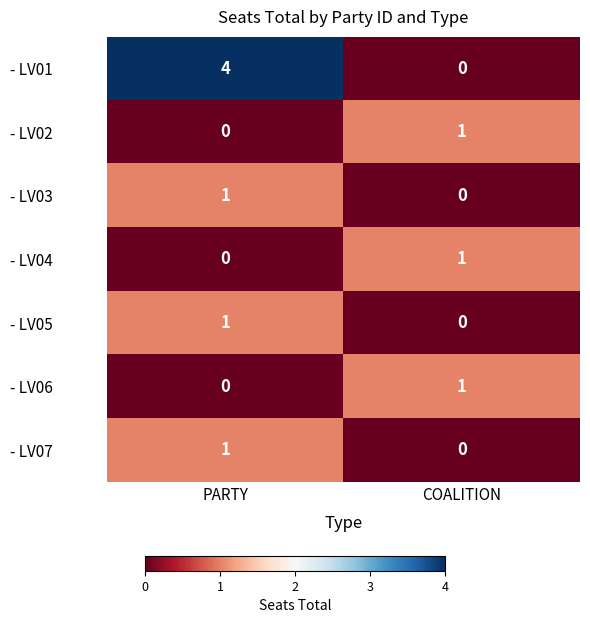

What is the total value across all series at PARTY?

7